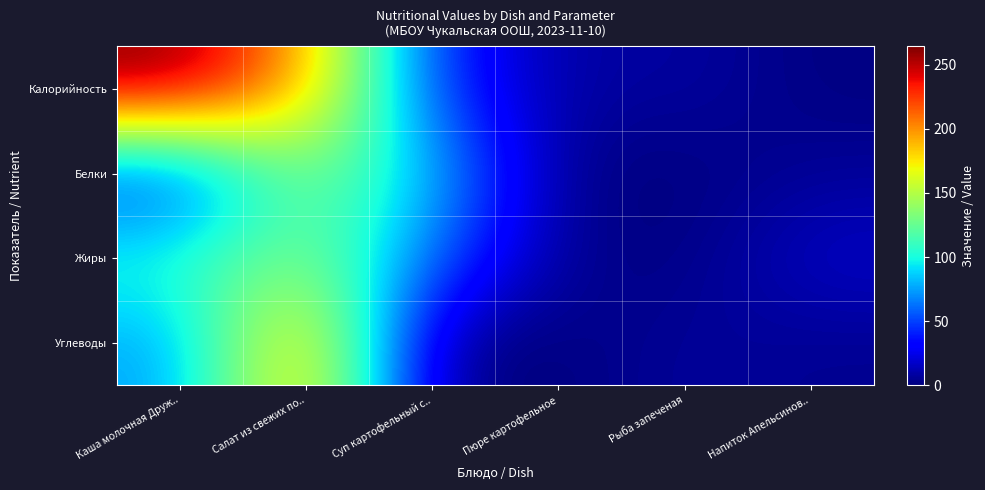

What is the spread (max minus min) of values at Салат из свежих по..?

63.8